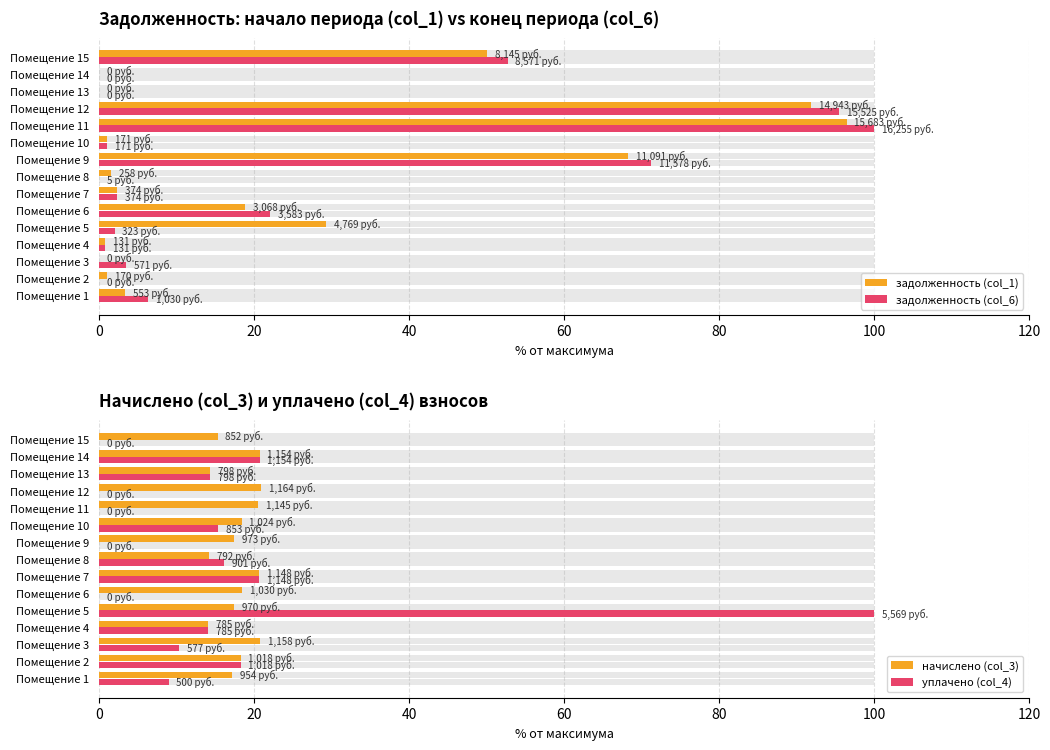

Does the chart contain stacked bars?

No